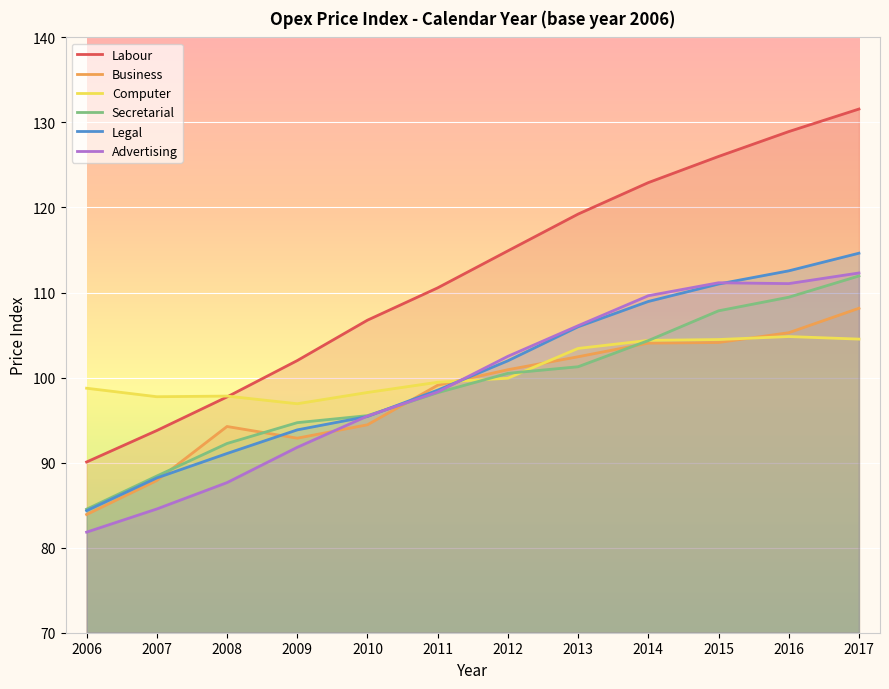

Which series has the largest total across all categories?

Labour